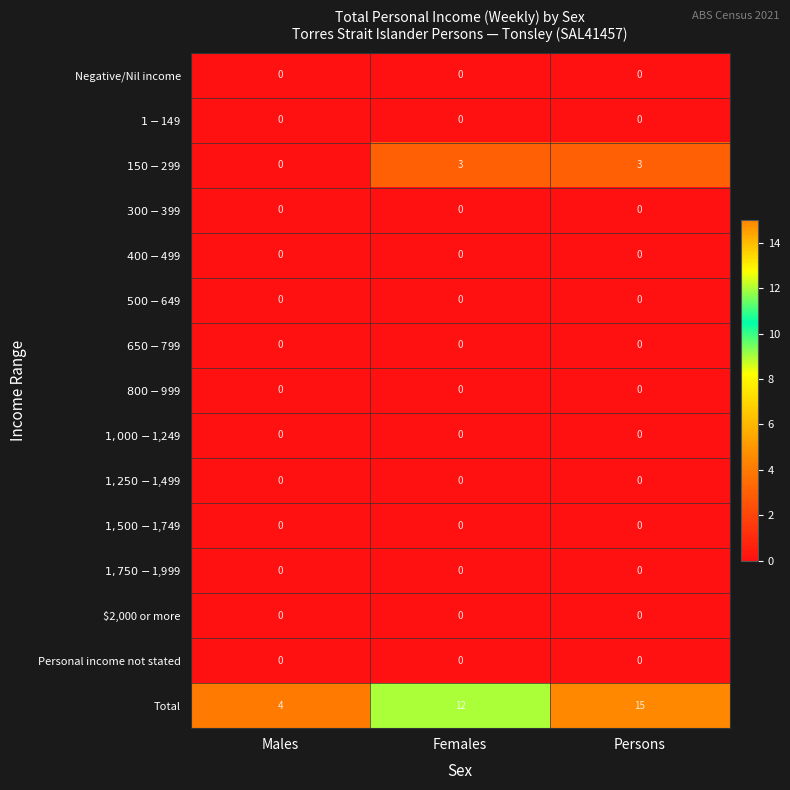

Read the Total value at Persons.

15